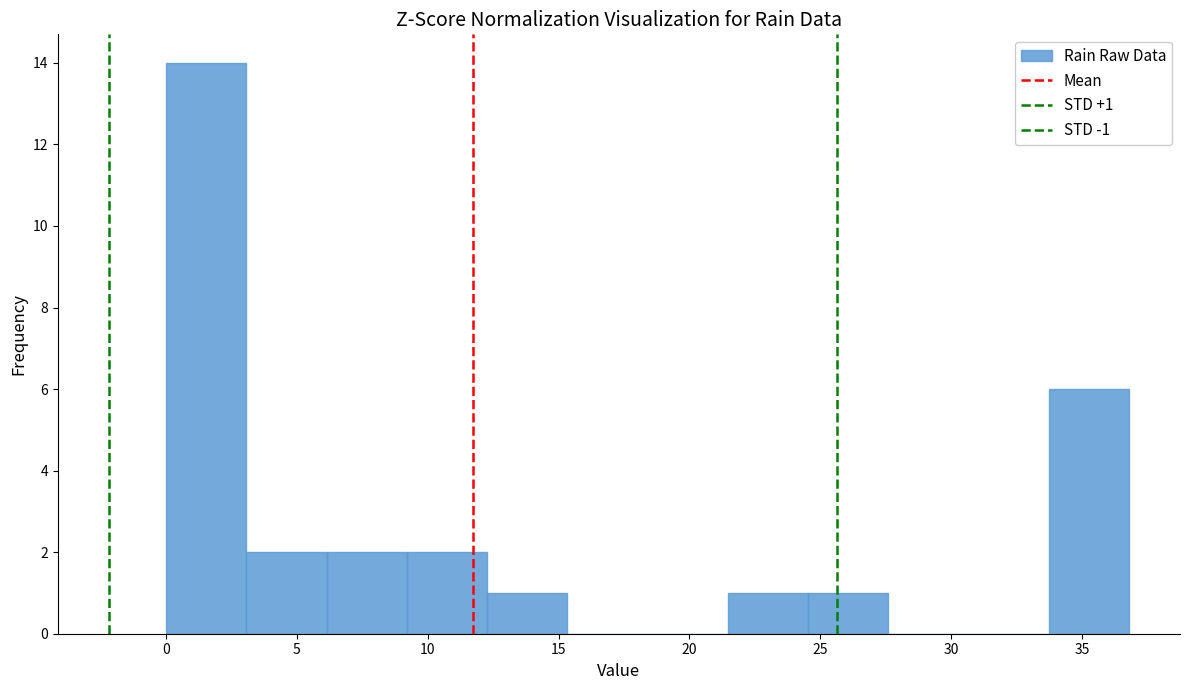

Which range on the x-axis has the tallest bar?

0.0 to 3.0